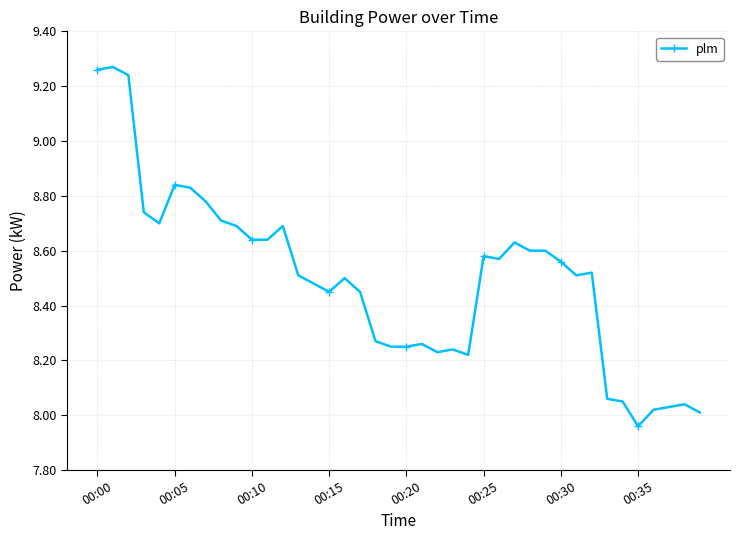

True or false: there are more than 0 points higher than both neighbors.

True